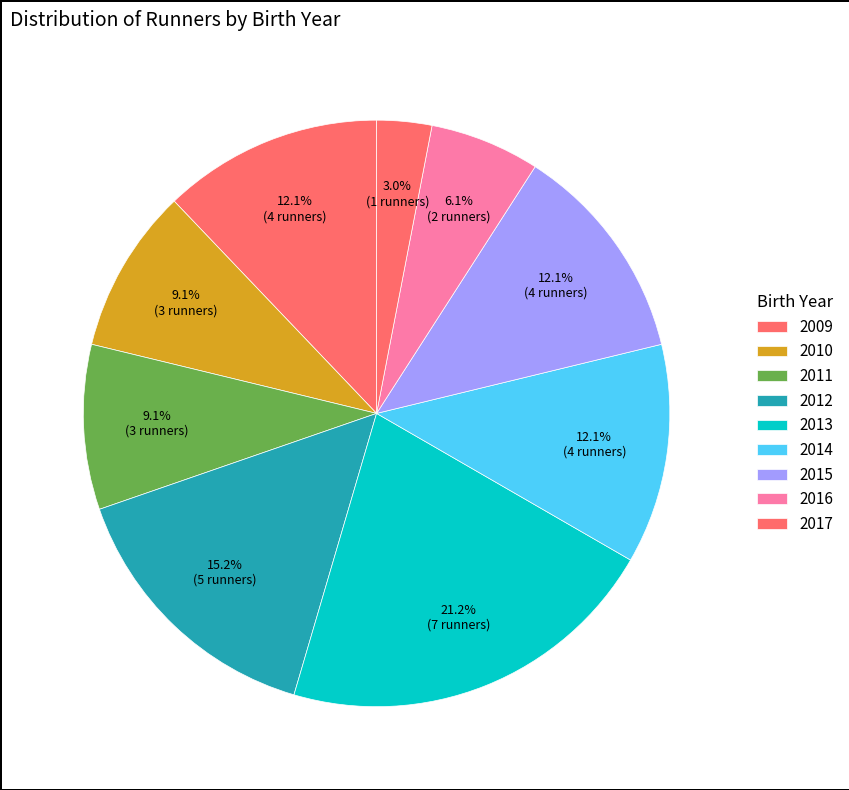

The 2015 slice represents 1% of the pie. True or false?

False